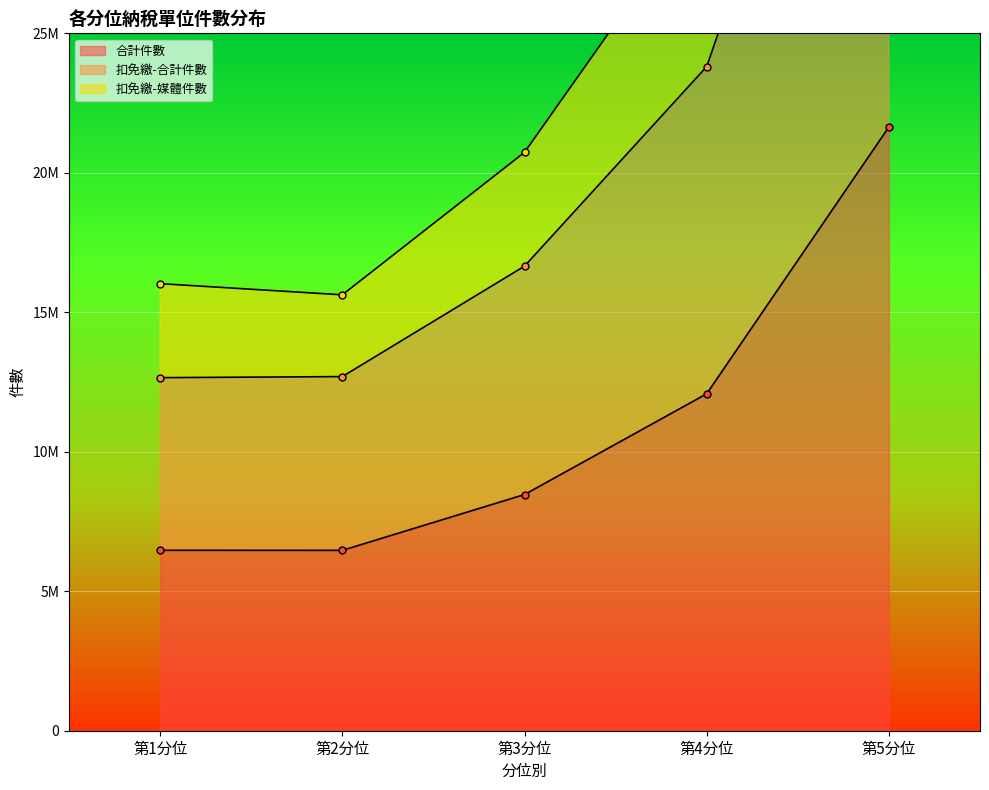

List the labels in order of 合計件數 value, smallest first.

第2分位, 第1分位, 第3分位, 第4分位, 第5分位